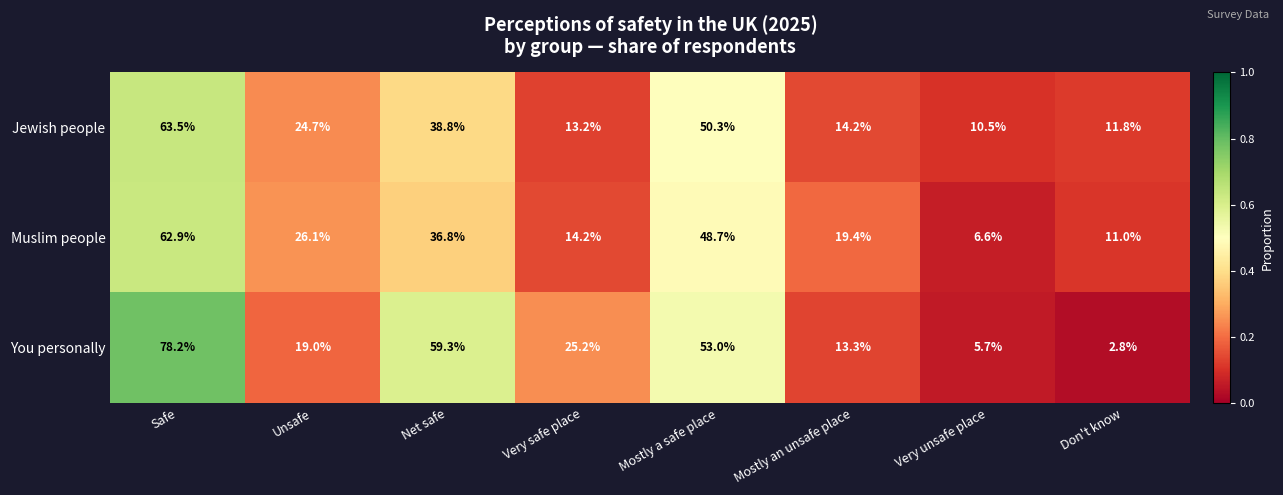

What is the difference between the second highest and minimum values in the Jewish people series?

39.8